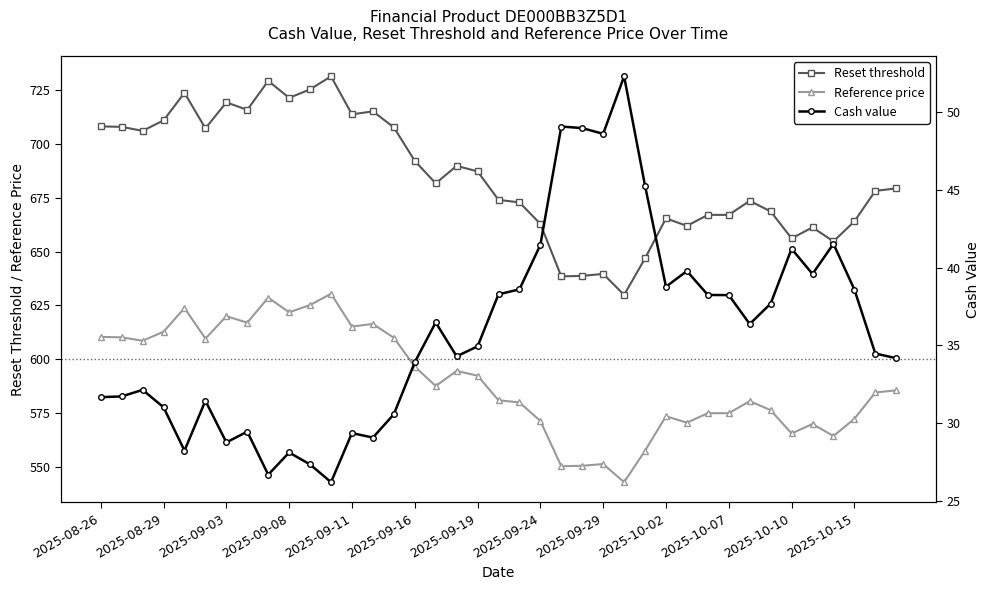

What position from the left is 32?

33